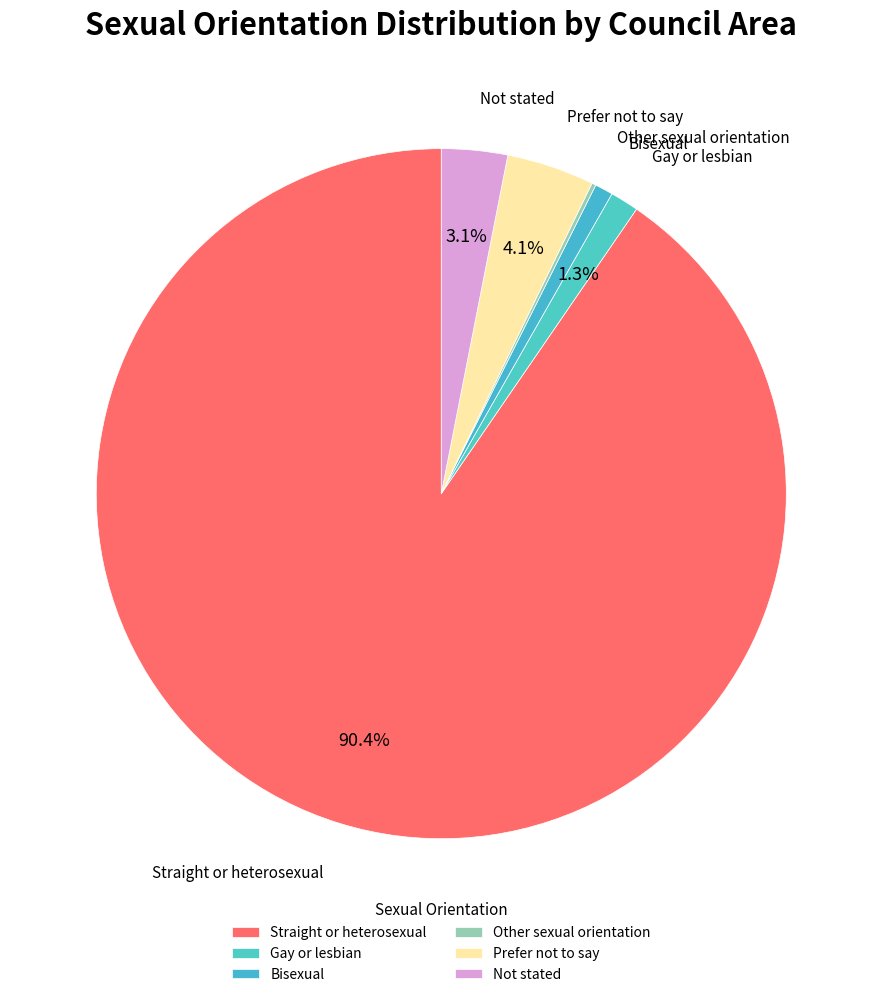

Which has a higher value, Gay or lesbian or Not stated?

Not stated